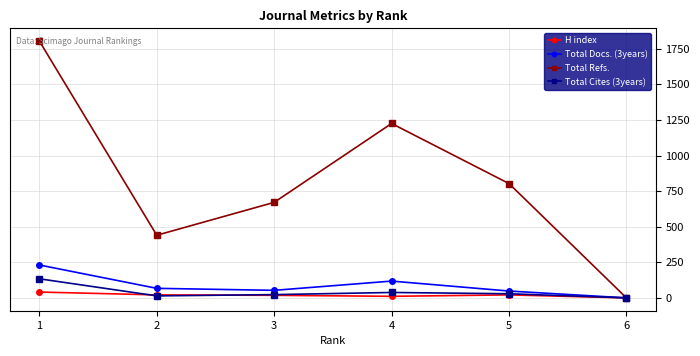

Which series changed the most between 3 and 6?

Total Refs.